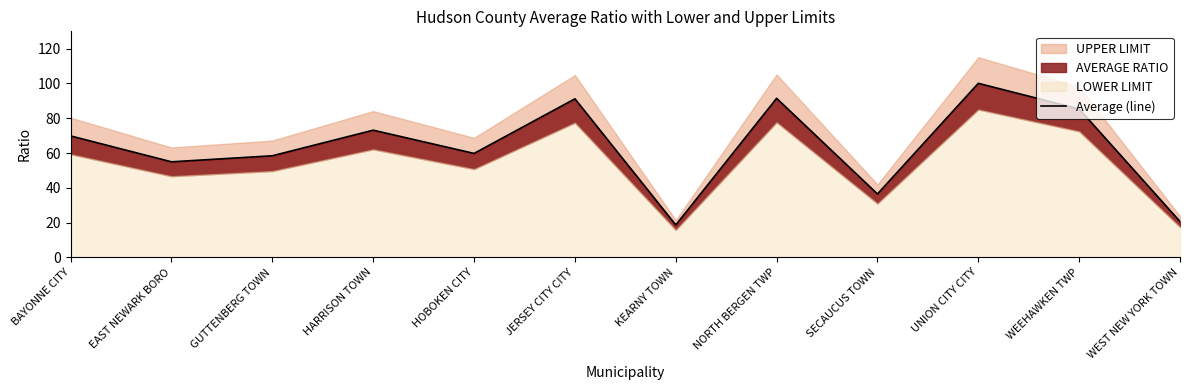

What is the average value?

63.3